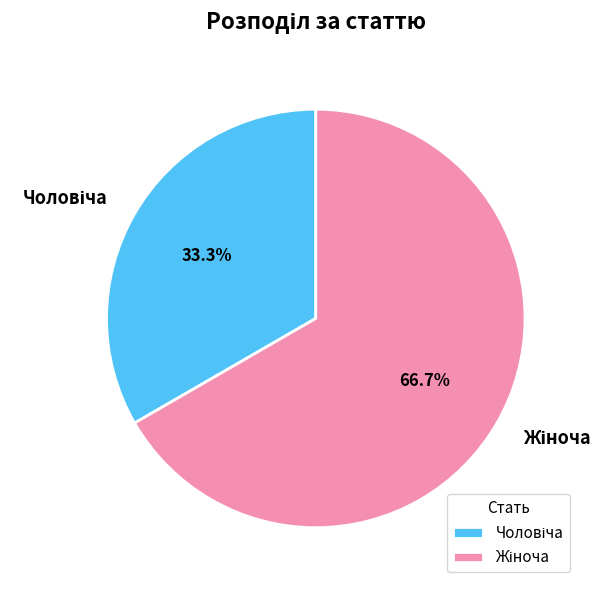

How many slices are in this pie chart?

2